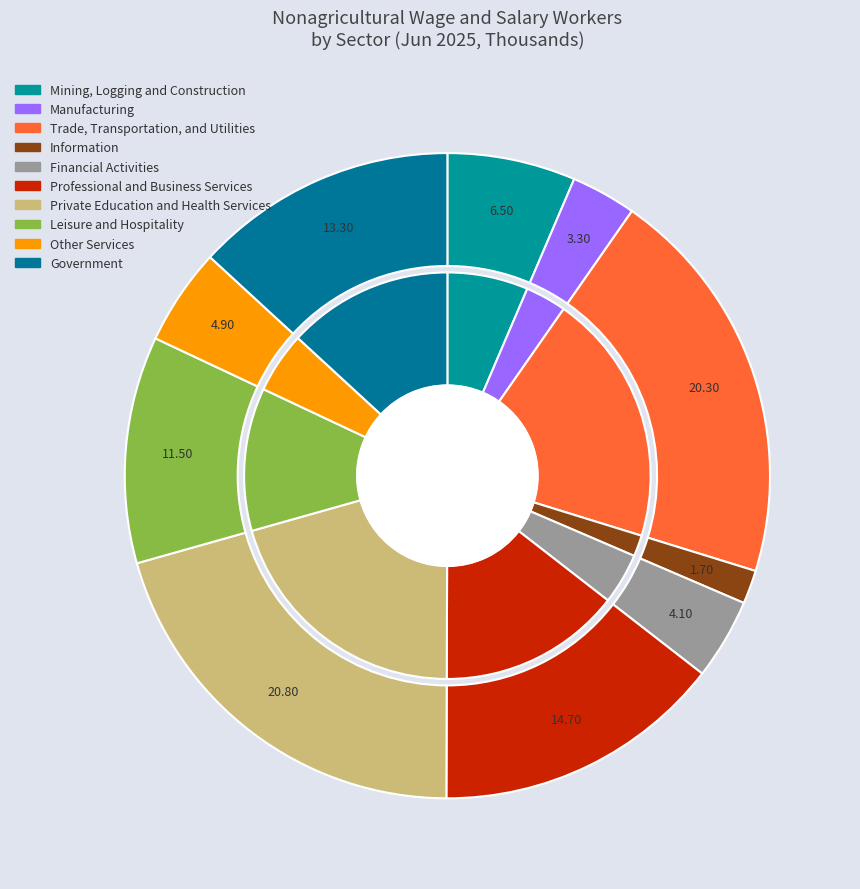

Which slice is the largest?

Private Education and Health Services